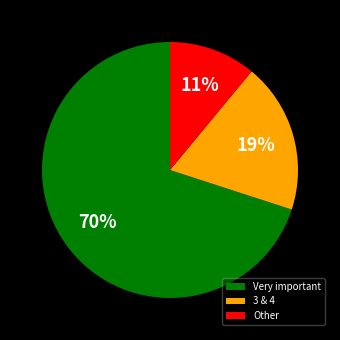

To the nearest percent, what is the difference between the largest and smallest slice percentages?

59%